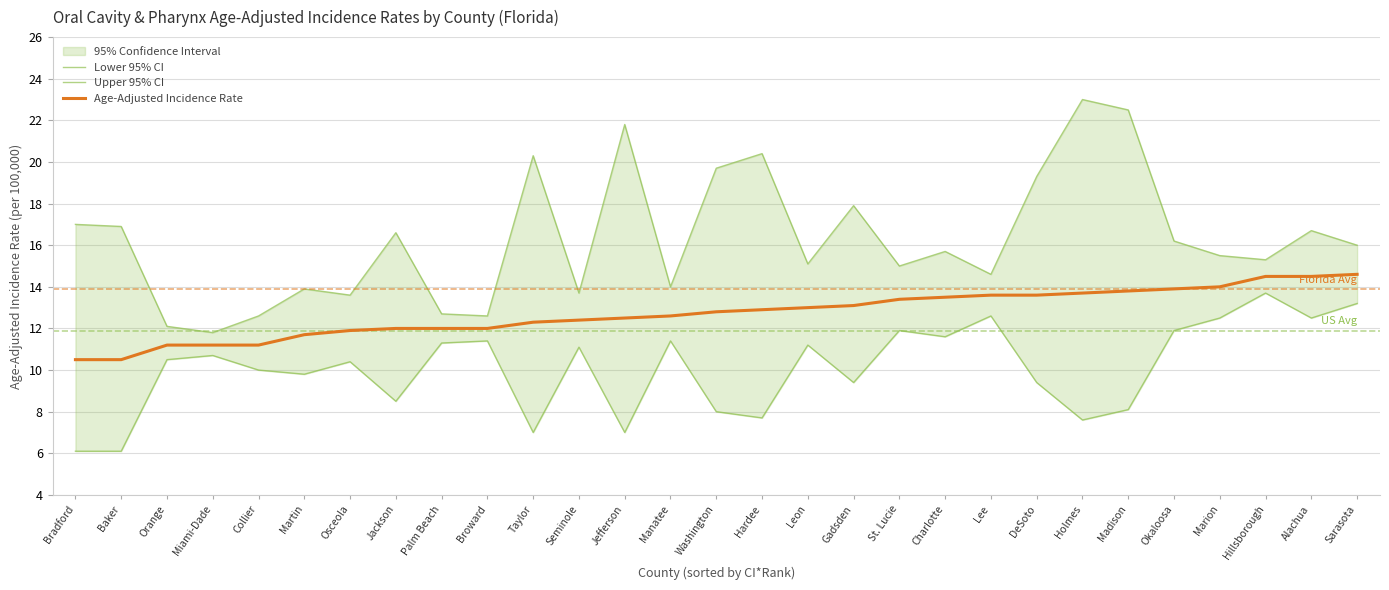

Reading left to right, transcribe all the data shown in this chart.

Lower 95% CI: Bradford=6.1	Baker=6.1	Orange=10.5	Miami-Dade=10.7	Collier=10.0	Martin=9.8	Osceola=10.4	Jackson=8.5	Palm Beach=11.3	Broward=11.4	Taylor=7.0	Seminole=11.1	Jefferson=7.0	Manatee=11.4	Washington=8.0	Hardee=7.7	Leon=11.2	Gadsden=9.4	St. Lucie=11.9	Charlotte=11.6	Lee=12.6	DeSoto=9.4	Holmes=7.6	Madison=8.1	Okaloosa=11.9	Marion=12.5	Hillsborough=13.7	Alachua=12.5	Sarasota=13.2
Upper 95% CI: Bradford=17.0	Baker=16.9	Orange=12.1	Miami-Dade=11.8	Collier=12.6	Martin=13.9	Osceola=13.6	Jackson=16.6	Palm Beach=12.7	Broward=12.6	Taylor=20.3	Seminole=13.7	Jefferson=21.8	Manatee=14.0	Washington=19.7	Hardee=20.4	Leon=15.1	Gadsden=17.9	St. Lucie=15.0	Charlotte=15.7	Lee=14.6	DeSoto=19.3	Holmes=23.0	Madison=22.5	Okaloosa=16.2	Marion=15.5	Hillsborough=15.3	Alachua=16.7	Sarasota=16.0
Age-Adjusted Incidence Rate: Bradford=10.5	Baker=10.5	Orange=11.2	Miami-Dade=11.2	Collier=11.2	Martin=11.7	Osceola=11.9	Jackson=12.0	Palm Beach=12.0	Broward=12.0	Taylor=12.3	Seminole=12.4	Jefferson=12.5	Manatee=12.6	Washington=12.8	Hardee=12.9	Leon=13.0	Gadsden=13.1	St. Lucie=13.4	Charlotte=13.5	Lee=13.6	DeSoto=13.6	Holmes=13.7	Madison=13.8	Okaloosa=13.9	Marion=14.0	Hillsborough=14.5	Alachua=14.5	Sarasota=14.6